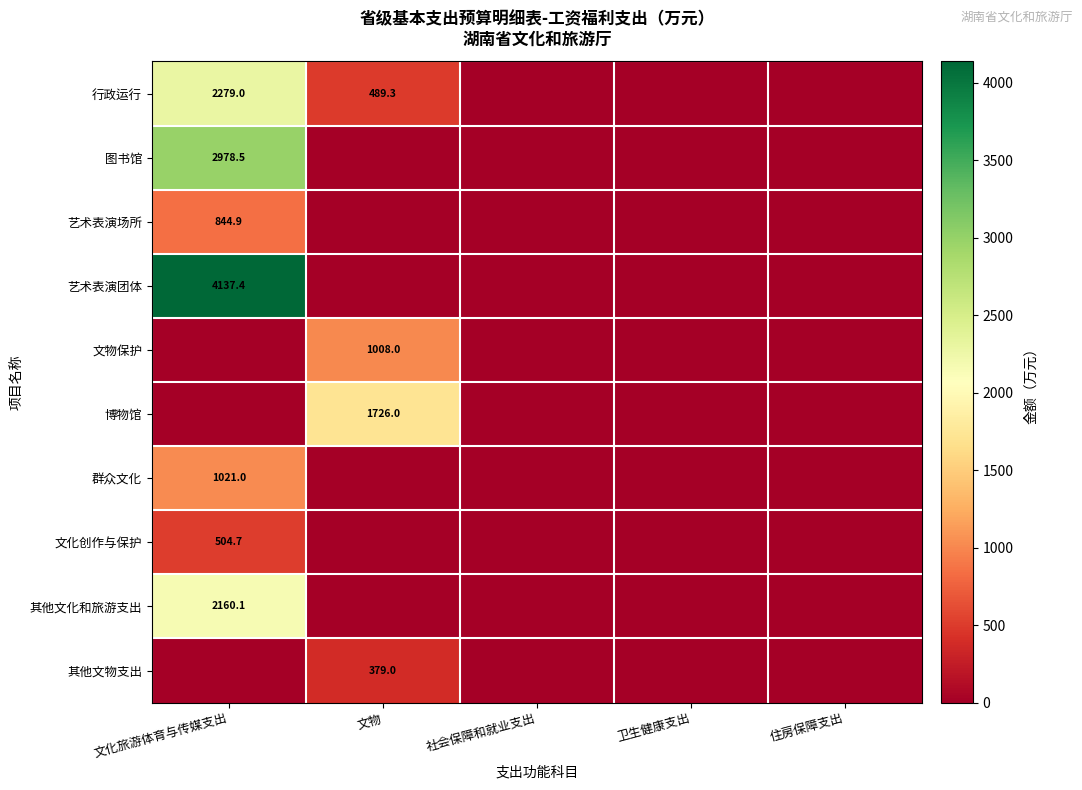

What is the total value across all series at 文化旅游体育与传媒支出?

13925.7